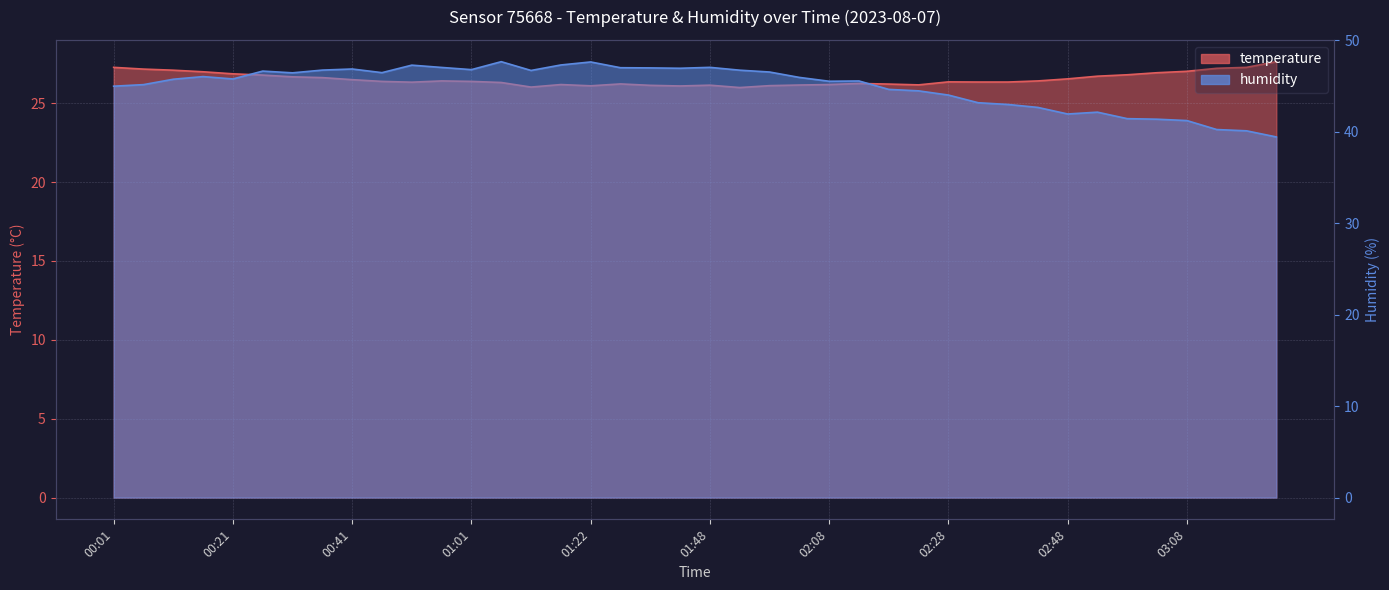

Count the number of categories in the chart.

40